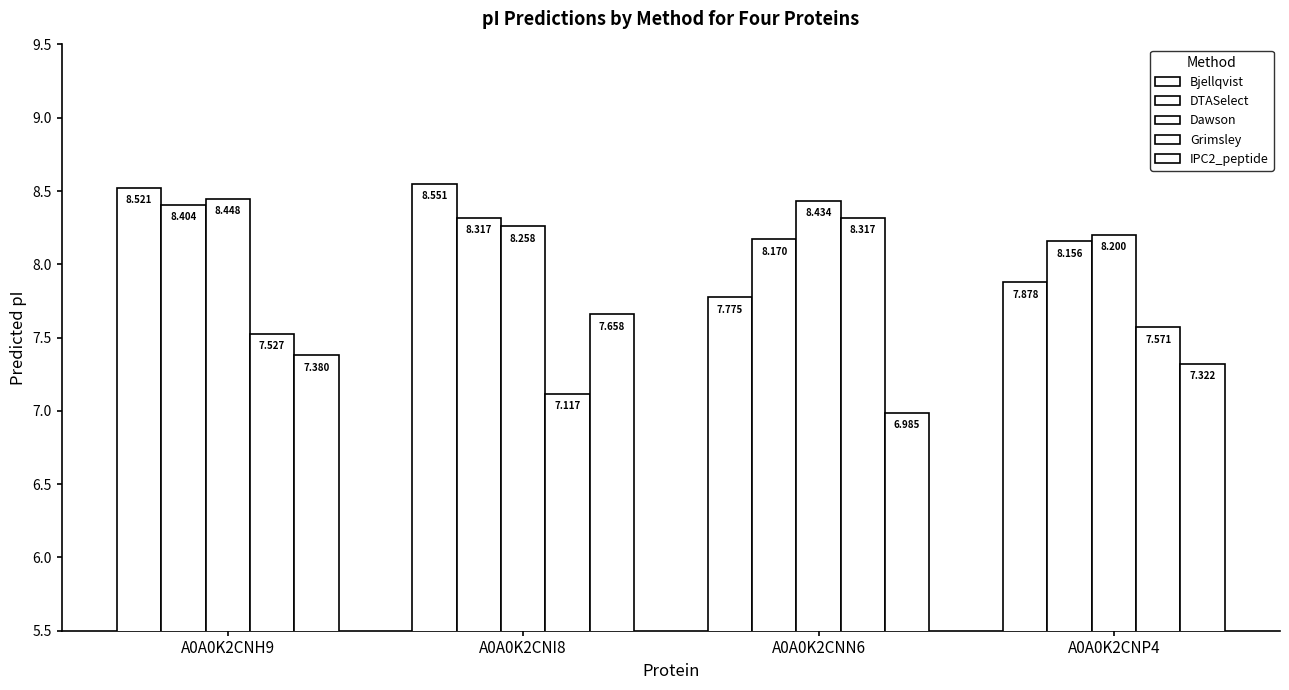

How many groups of bars are there?

4